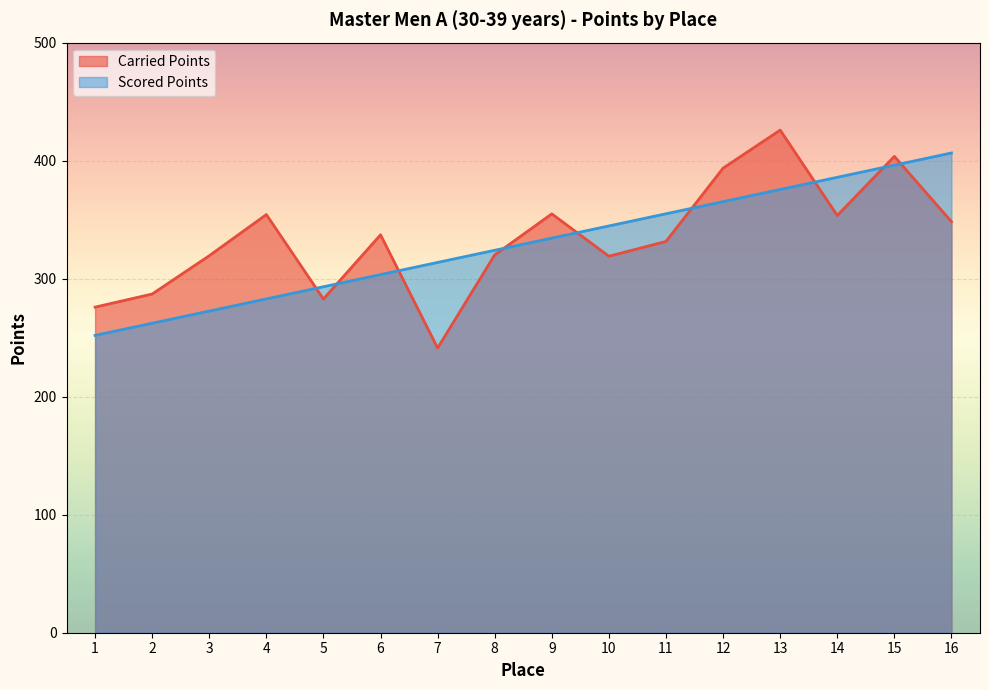

What is the total value across all series at 3?

592.0